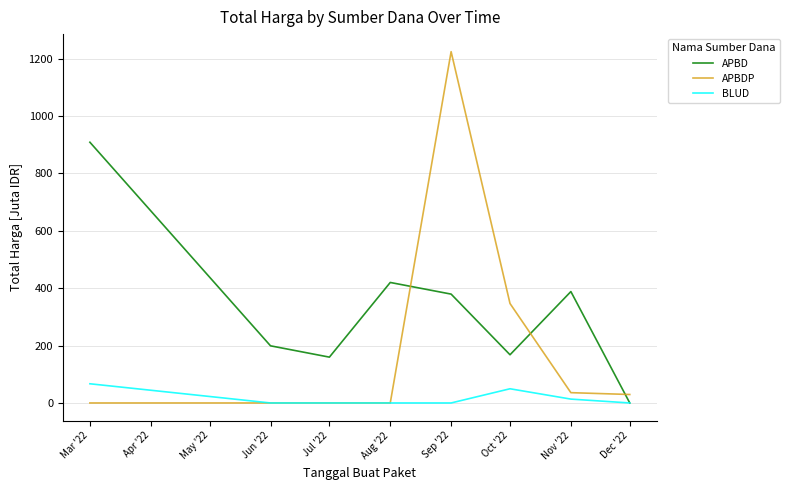

The value of BLUD at Jul '22 is 0.0. True or false?

True